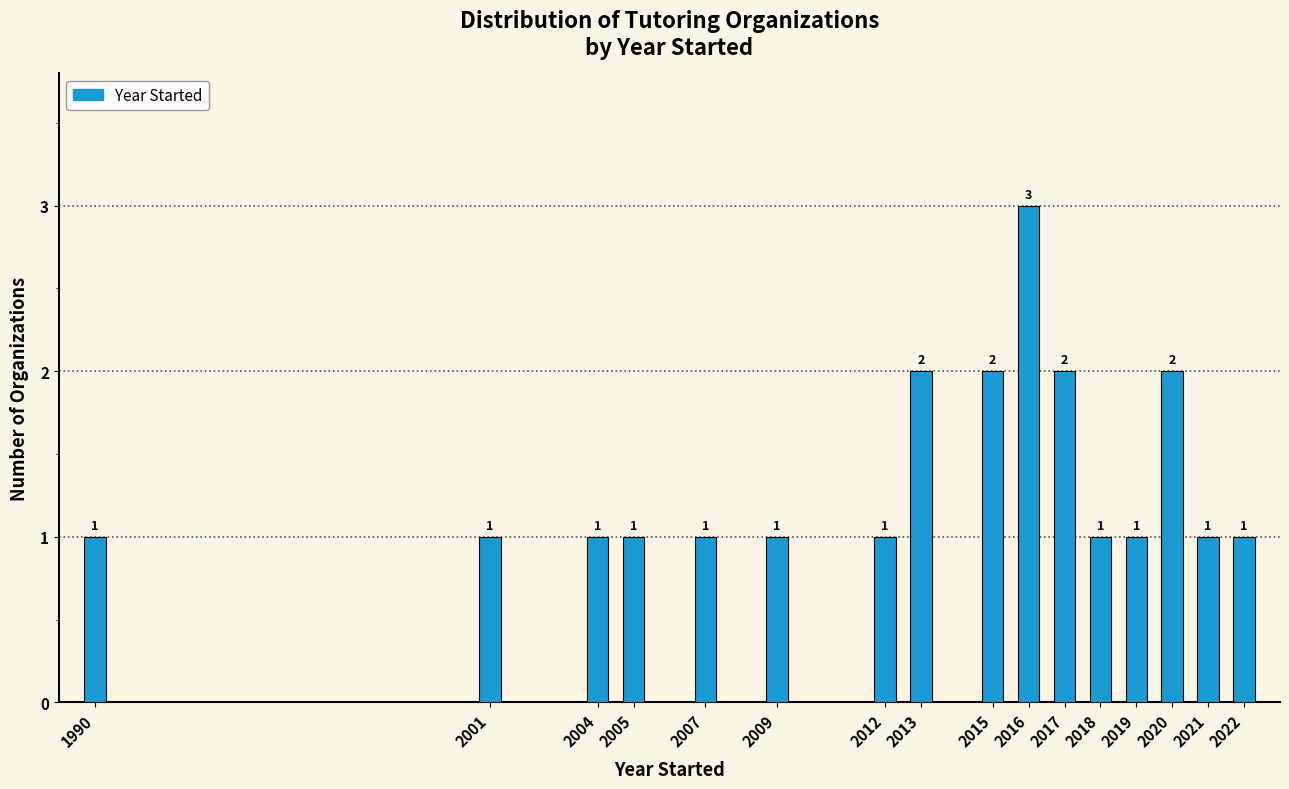

Reading left to right, list all the values displayed in this chart.

1990=1	2001=1	2004=1	2005=1	2007=1	2009=1	2012=1	2013=2	2015=2	2016=3	2017=2	2018=1	2019=1	2020=2	2021=1	2022=1